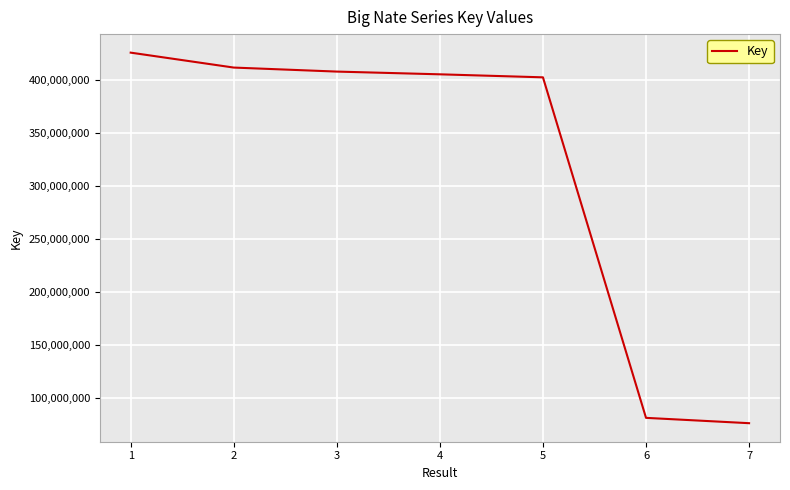

What is the minimum value shown in the chart?

76048721